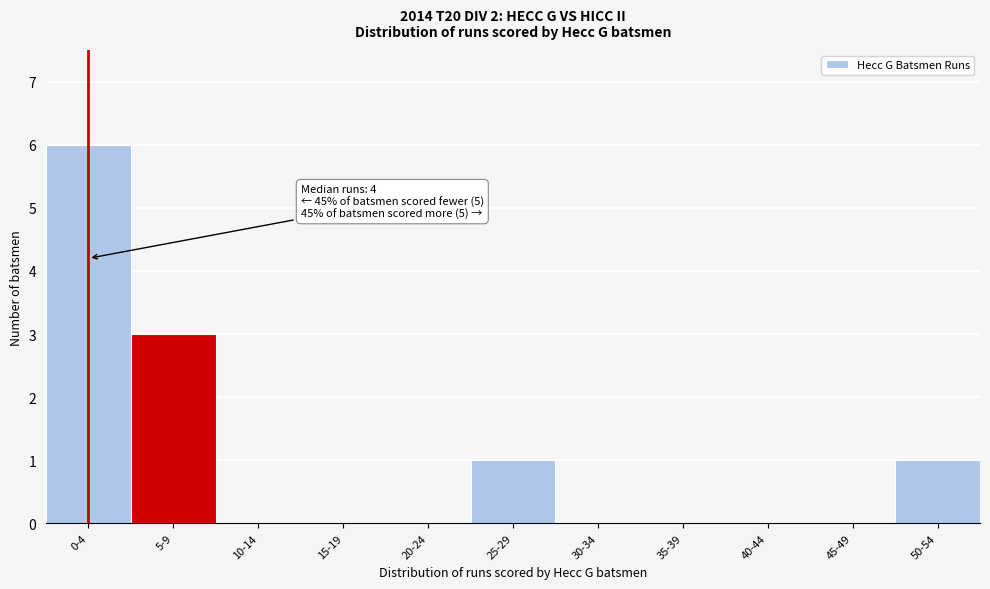

Reading left to right, what are all the values shown in this chart?

0-4=6	5-9=3	10-14=0	15-19=0	20-24=0	25-29=1	30-34=0	35-39=0	40-44=0	45-49=0	50-54=1